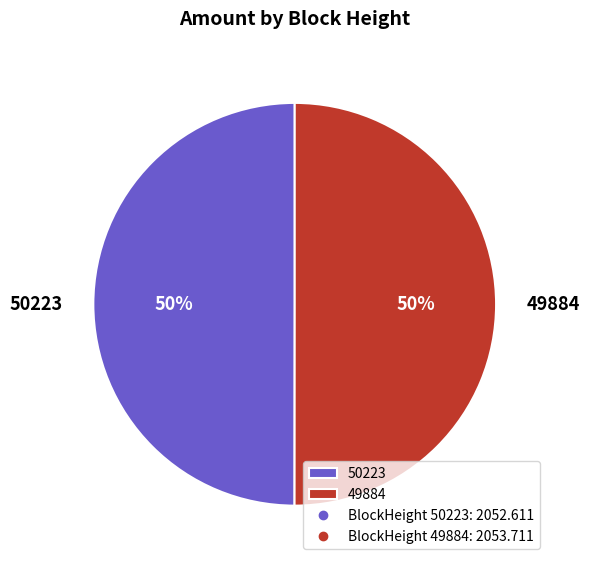

Combined, do 50223 and 49884 account for over 50%?

Yes